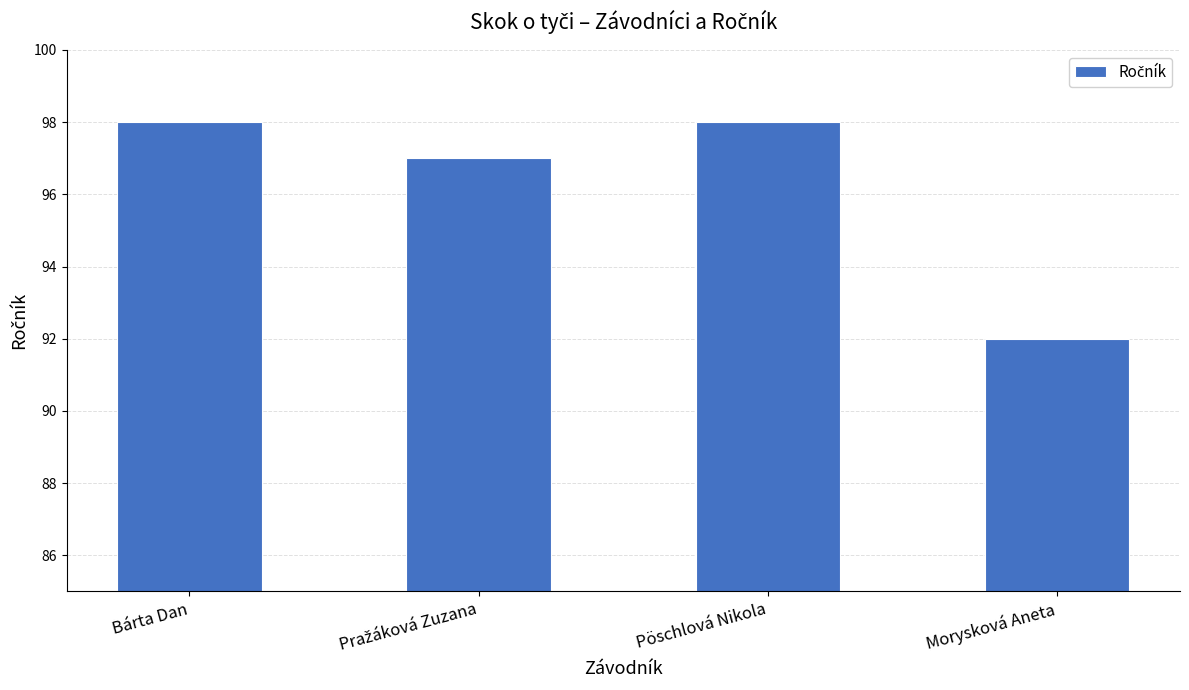

What is the approximate value at Bárta Dan?

98